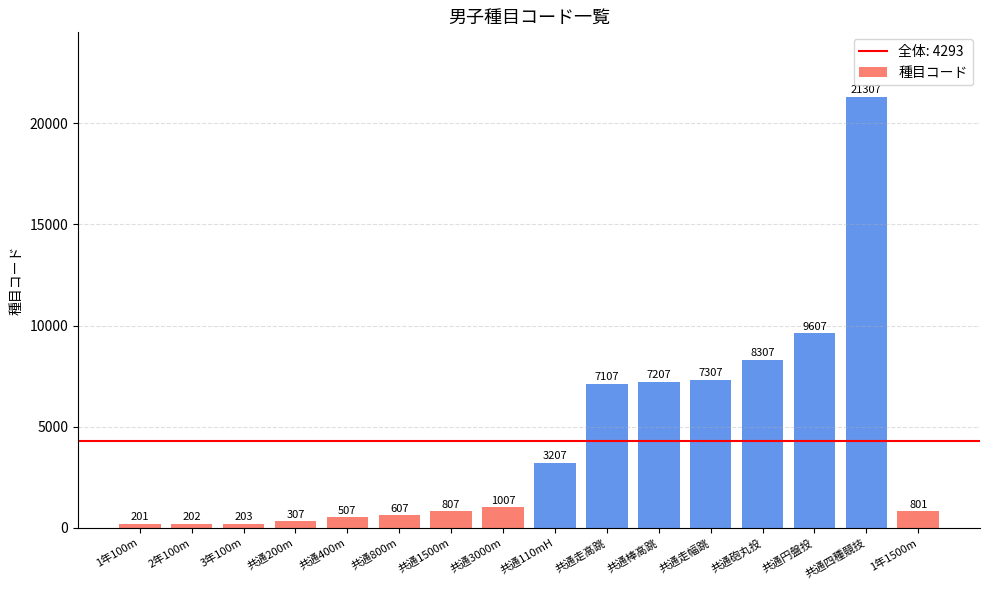

Are the bars grouped side by side (vs. stacked)?

No